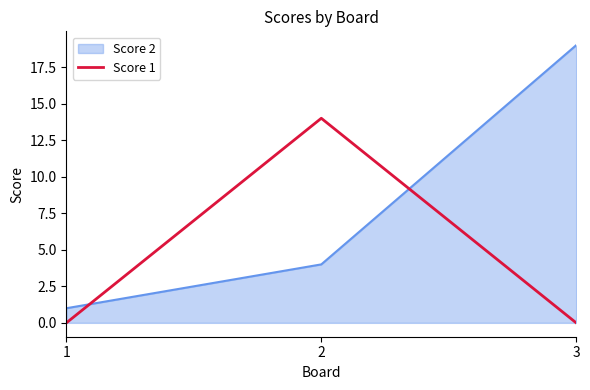

What is the approximate value of Score 2 at 3?

19